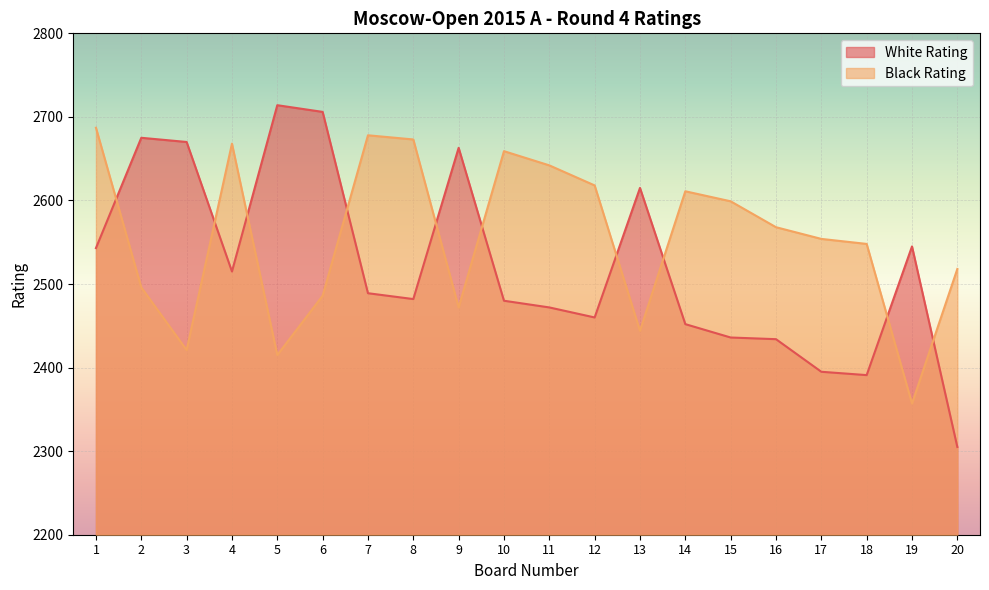

How many interior local peaks does the Black Rating series have?

4